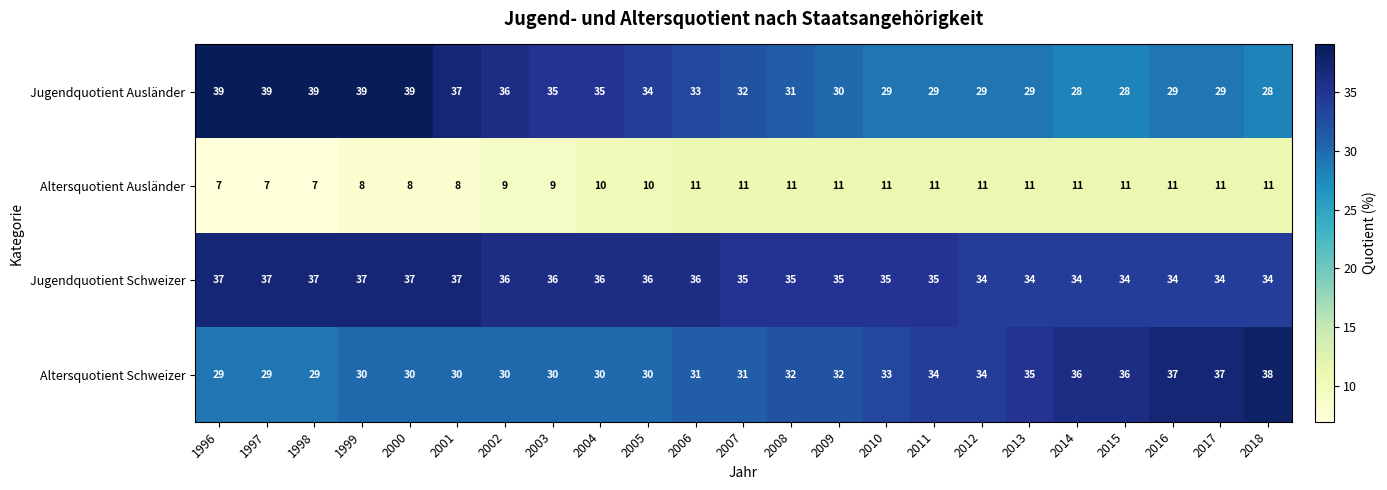

What is the total value across all series at 2014?

109